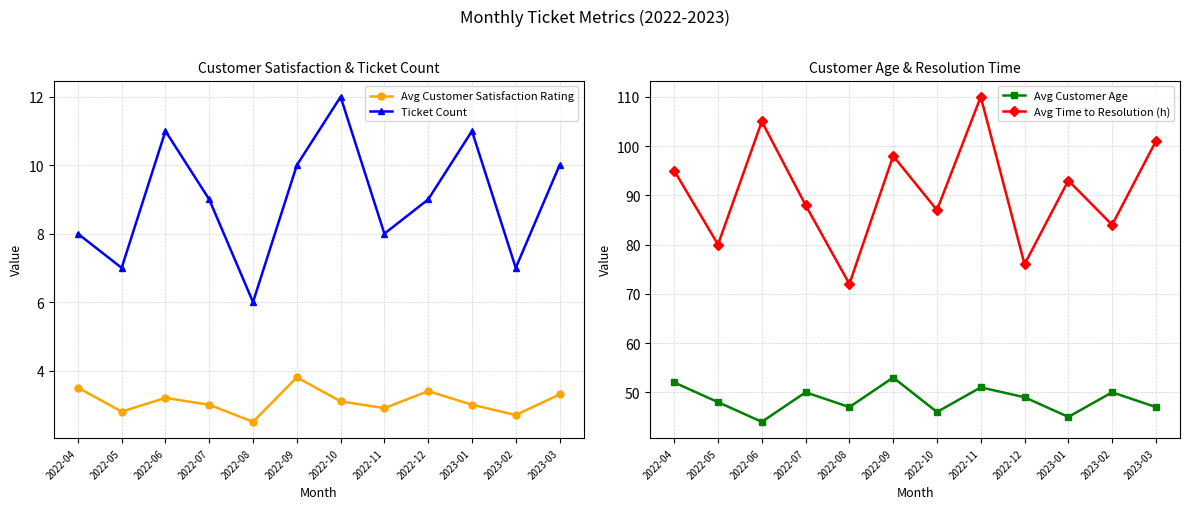

Reading left to right, list all the values displayed in this chart.

Avg Customer Satisfaction Rating: 2022-04=3.5	2022-05=2.8	2022-06=3.2	2022-07=3.0	2022-08=2.5	2022-09=3.8	2022-10=3.1	2022-11=2.9	2022-12=3.4	2023-01=3.0	2023-02=2.7	2023-03=3.3
Ticket Count: 2022-04=8.0	2022-05=7.0	2022-06=11.0	2022-07=9.0	2022-08=6.0	2022-09=10.0	2022-10=12.0	2022-11=8.0	2022-12=9.0	2023-01=11.0	2023-02=7.0	2023-03=10.0
Avg Customer Age: 2022-04=52.0	2022-05=48.0	2022-06=44.0	2022-07=50.0	2022-08=47.0	2022-09=53.0	2022-10=46.0	2022-11=51.0	2022-12=49.0	2023-01=45.0	2023-02=50.0	2023-03=47.0
Avg Time to Resolution (h): 2022-04=95.0	2022-05=80.0	2022-06=105.0	2022-07=88.0	2022-08=72.0	2022-09=98.0	2022-10=87.0	2022-11=110.0	2022-12=76.0	2023-01=93.0	2023-02=84.0	2023-03=101.0